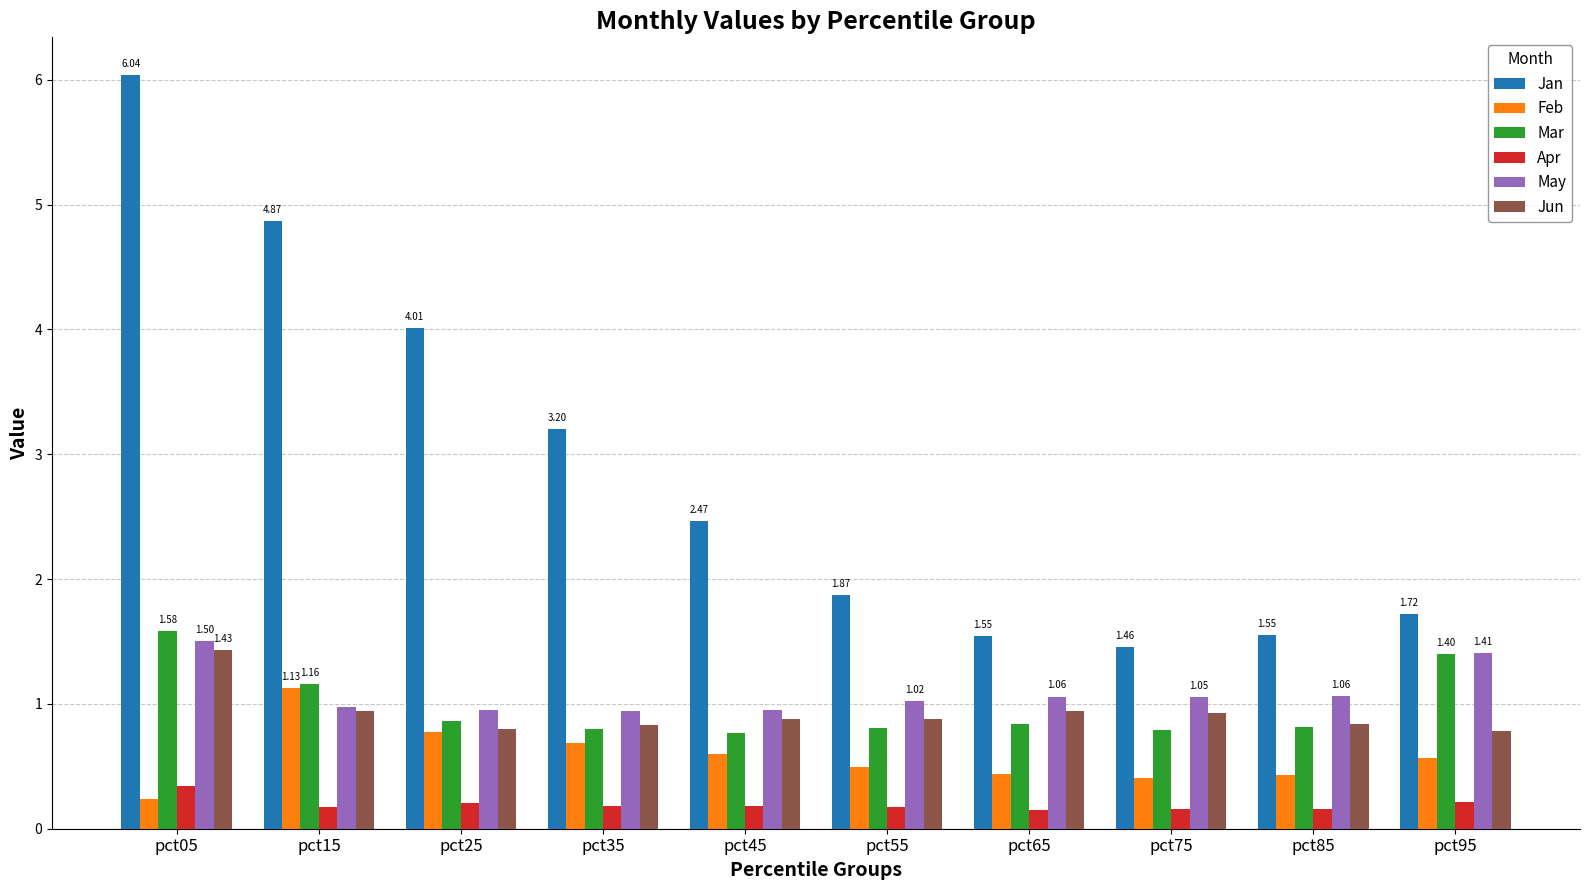

What is the sum of all Feb values?

5.8